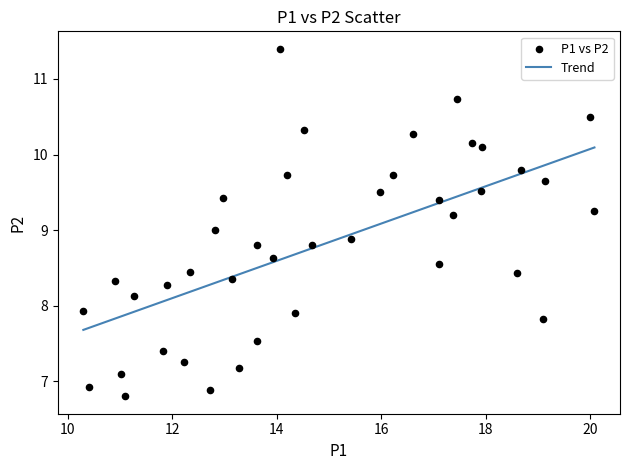

What is the range of Y values (max minus min)?

4.6